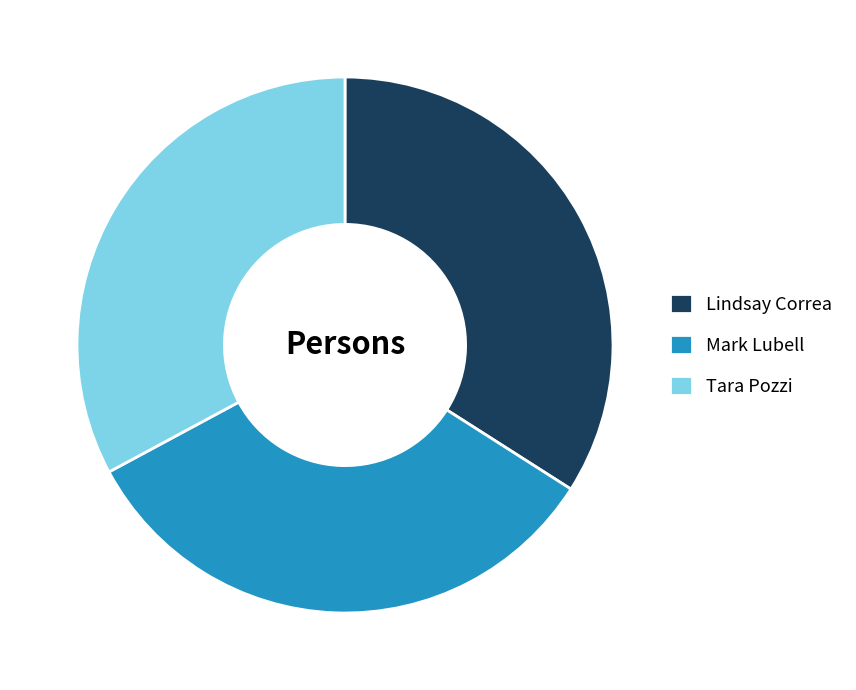

Which slice is the largest?

Lindsay Correa